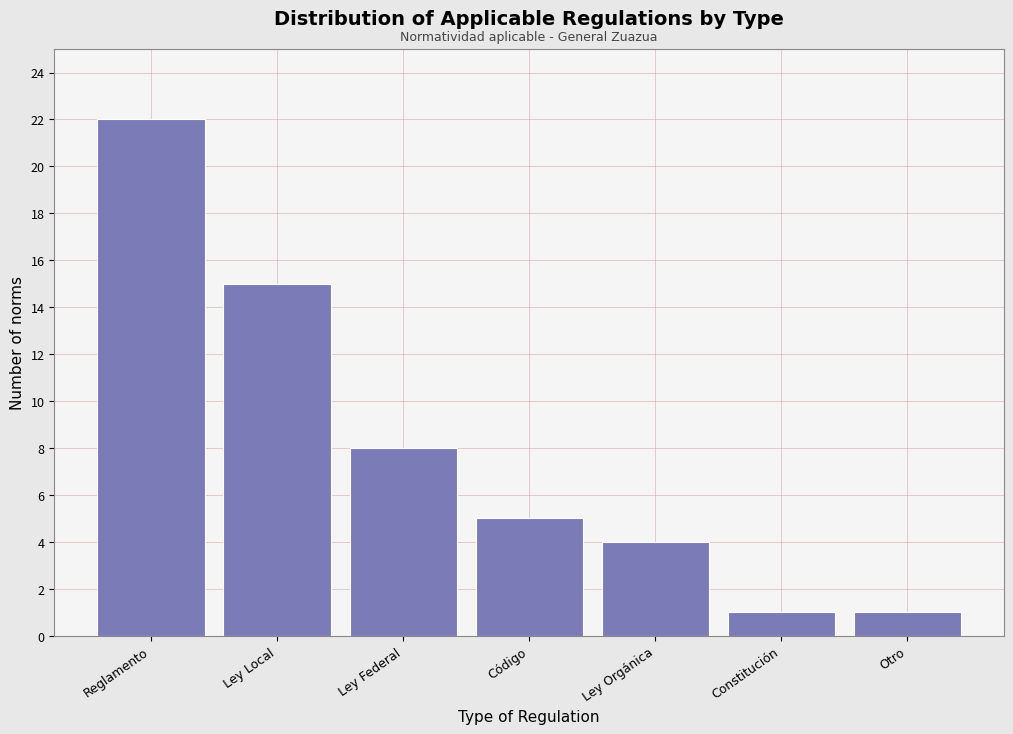

Reading right to left, extract all data points from this chart.

Otro=1	Constitución=1	Ley Orgánica=4	Código=5	Ley Federal=8	Ley Local=15	Reglamento=22